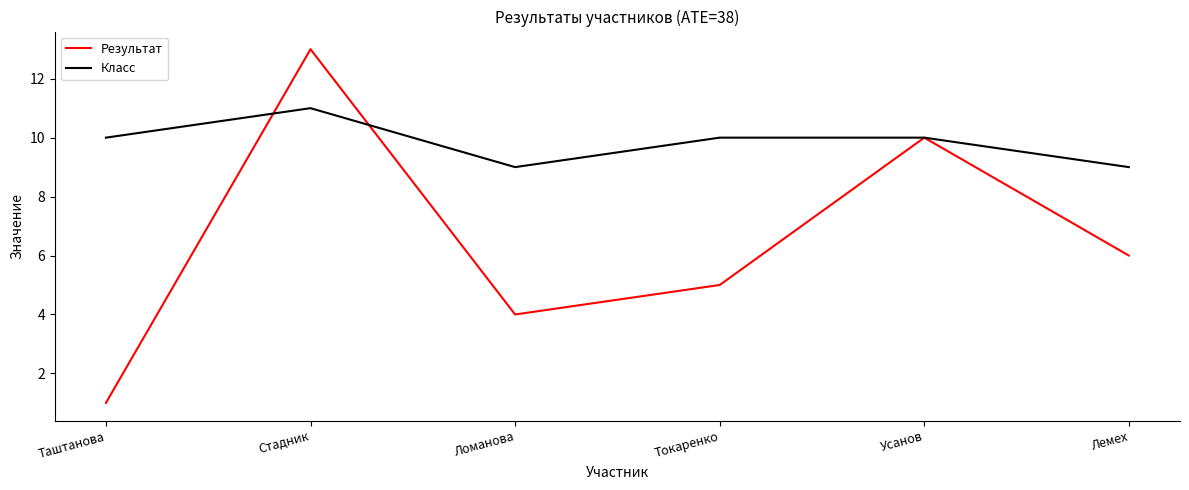

The Результат series shows 7 at Токаренко. True or false?

False